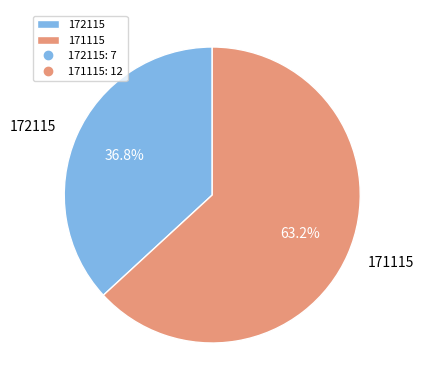

Is it true that 171115 is 63% of the pie?

True